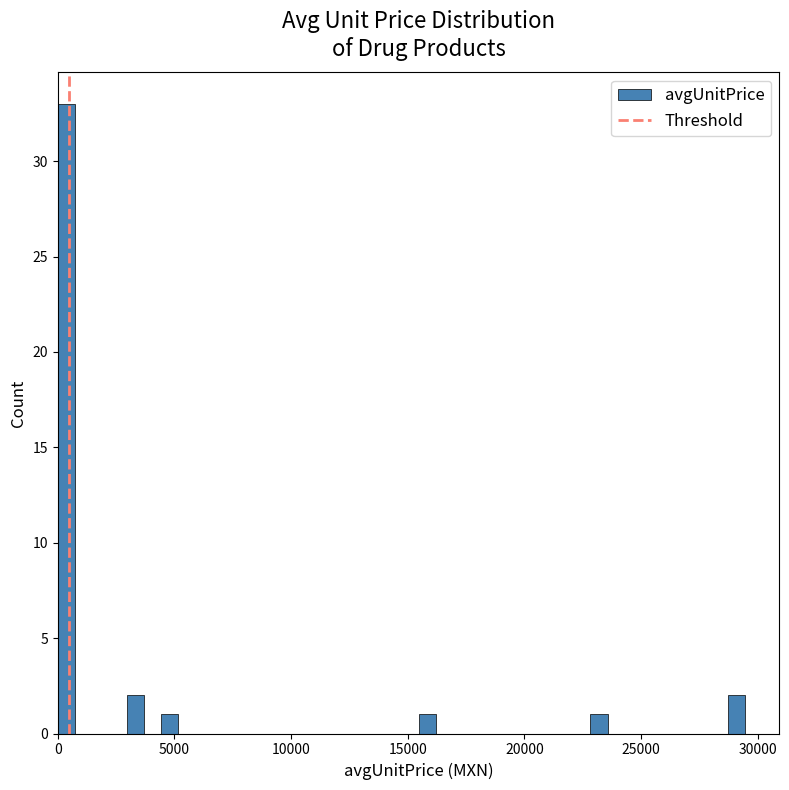

Around what value on the x-axis is the tallest bar? Give the approximate position of its centre, as read against the axis.

500